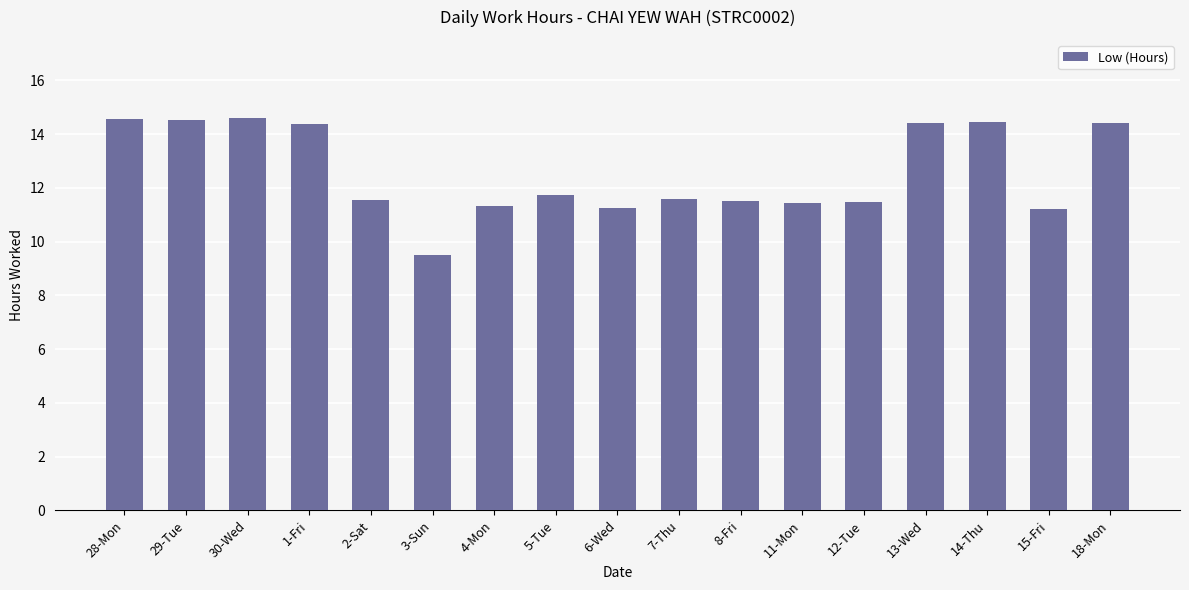

What is the change in value from 5-Tue to 13-Wed?

+2.7